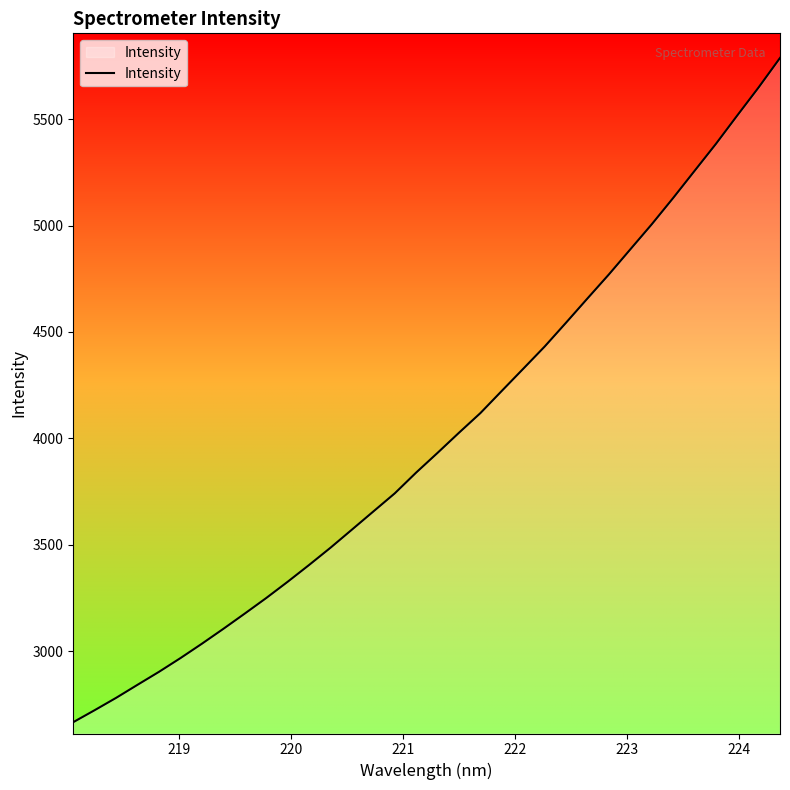

What is the difference between the maximum and minimum values?

3122.2